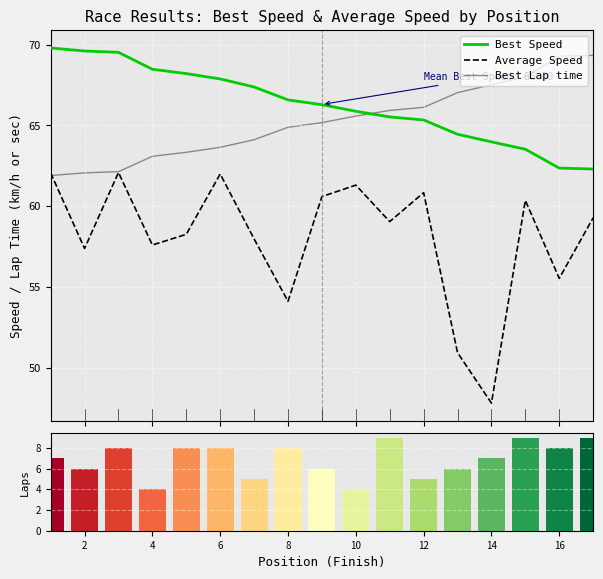

What is the maximum value for Best Lap time?

69.3